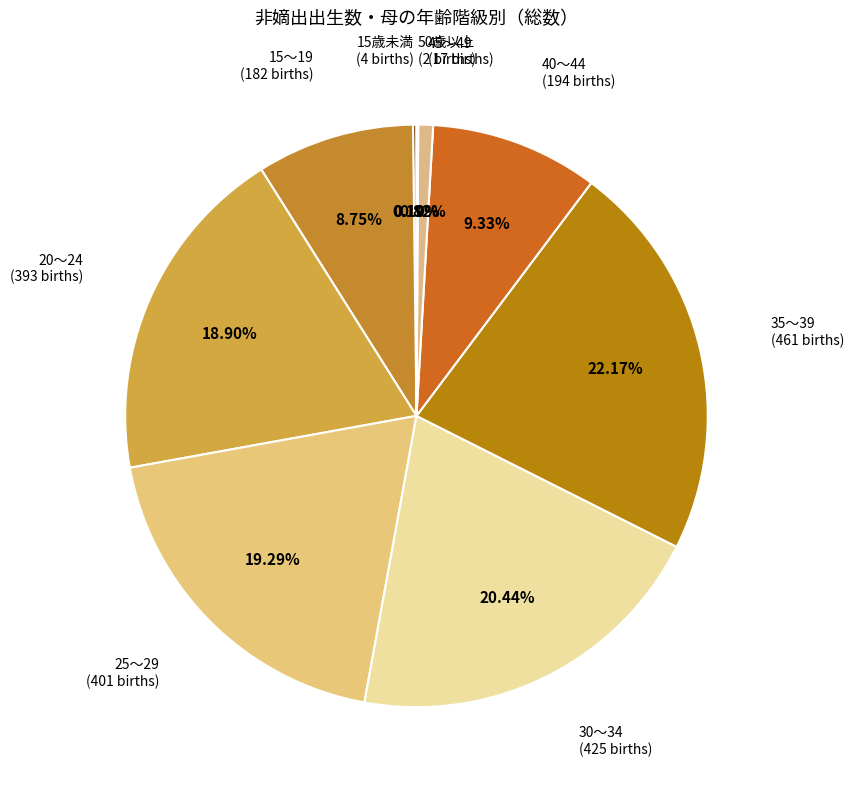

Which has a higher value, 45～49 or 25～29?

25～29